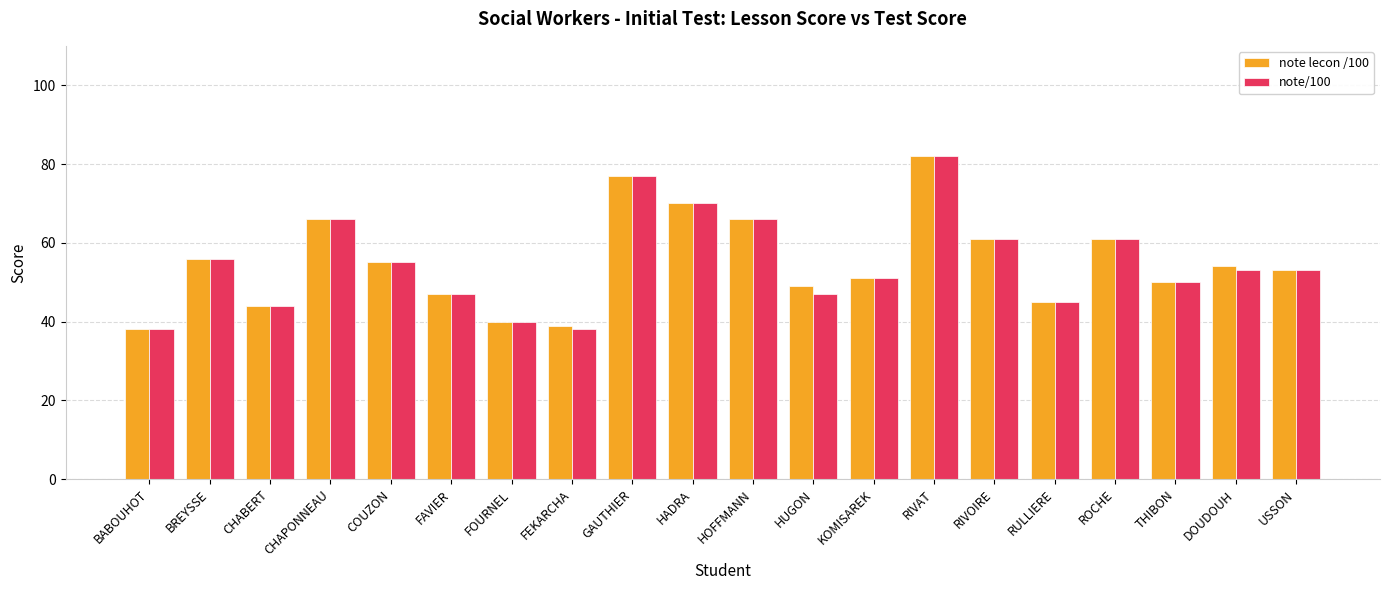

Which label corresponds to the largest value in the chart?

RIVAT